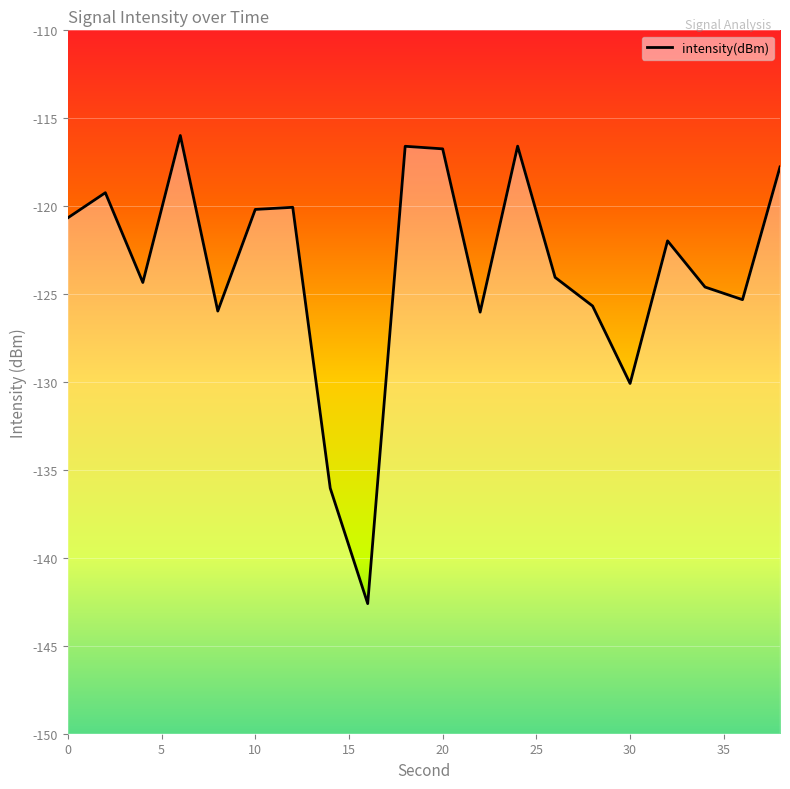

At which label is the value closest to -129?

30